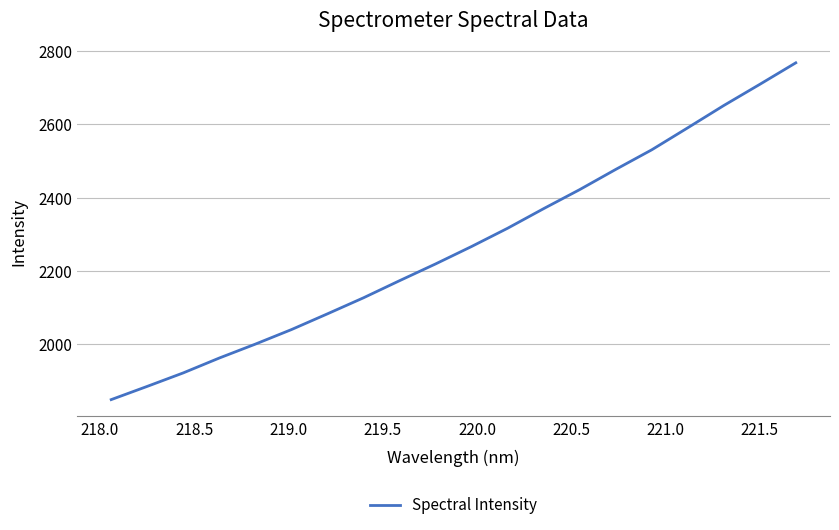

What is the greatest value displayed?

2768.0